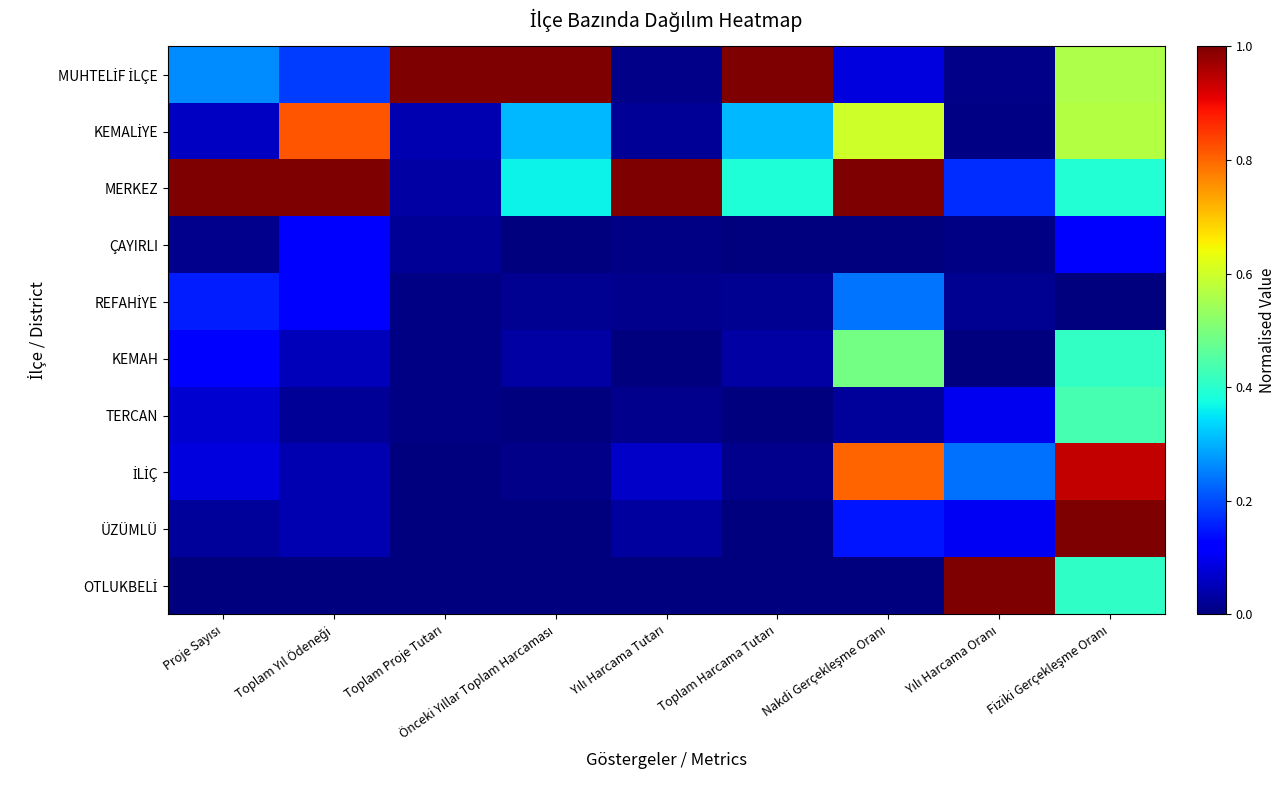

Which label corresponds to the largest value in the chart?

Toplam Proje Tutarı